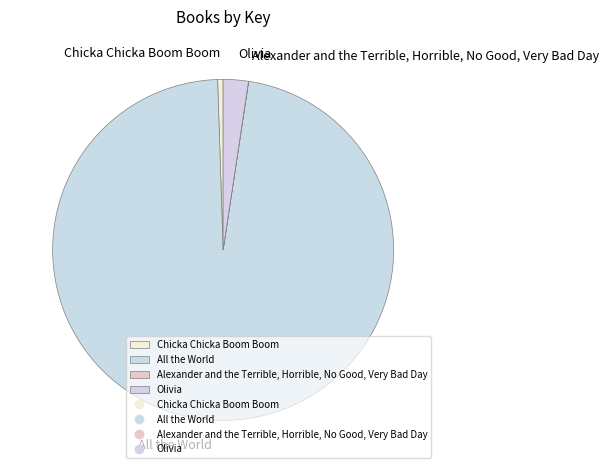

Is it true that Olivia is 2% of the pie?

True